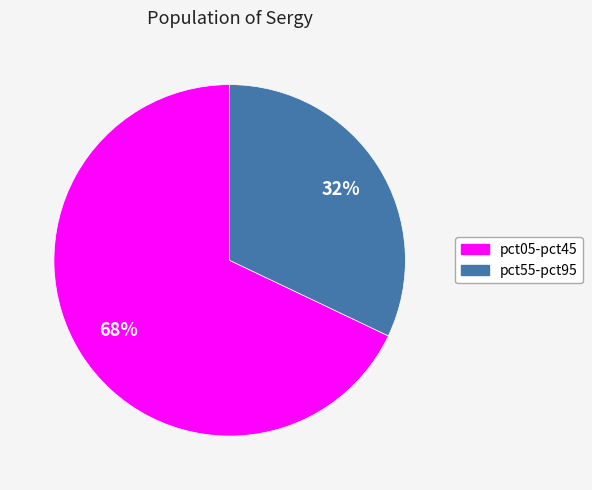

Which has a higher value, pct55-pct95 or pct05-pct45?

pct05-pct45